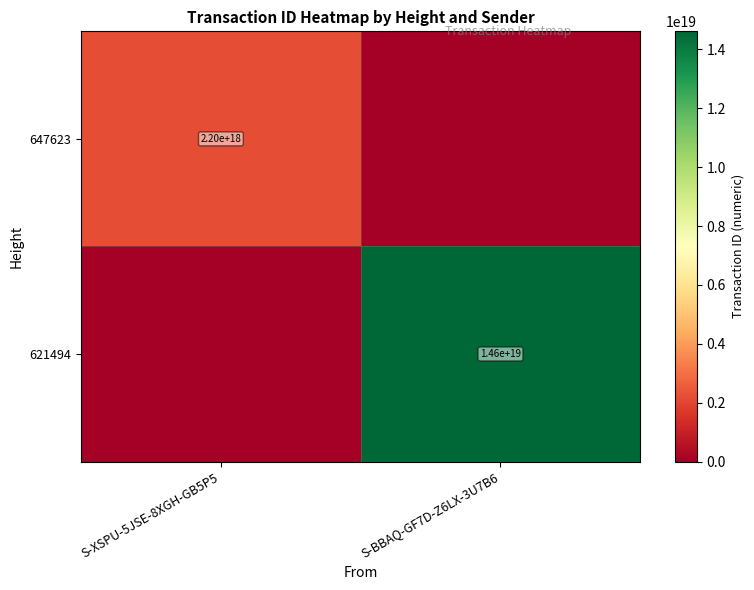

Is it true that 621494 equals 14600000000000000000 at S-BBAQ-GF7D-Z6LX-3U7B6?

True